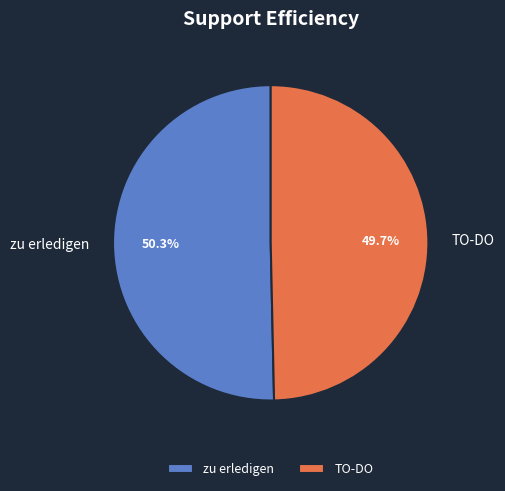

Which has a higher value, zu erledigen or TO-DO?

zu erledigen